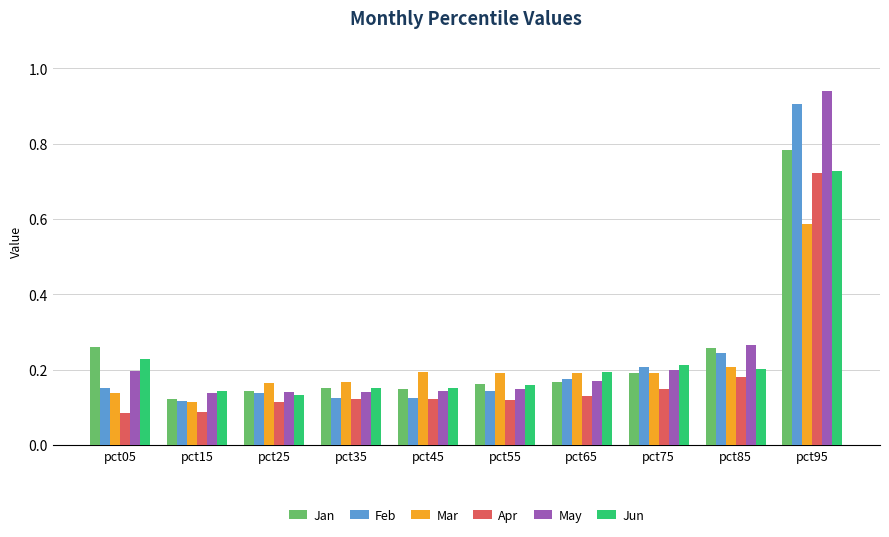

What is the spread (max minus min) of values at pct95?

0.4